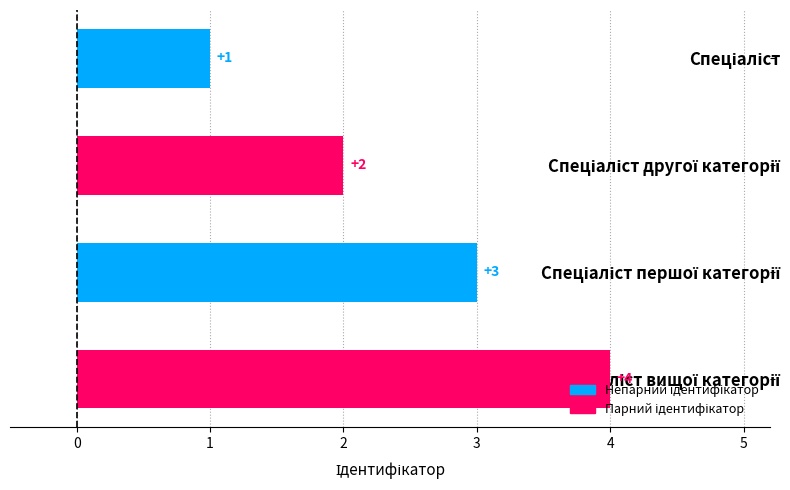

What is the sum of all values?

10